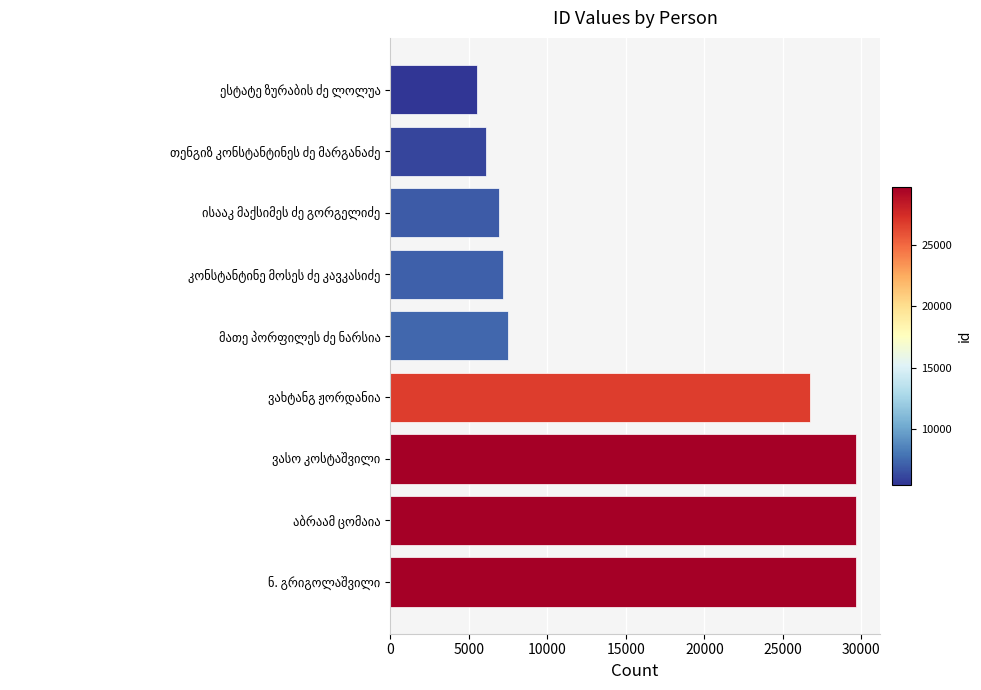

What is the greatest value displayed?

29693